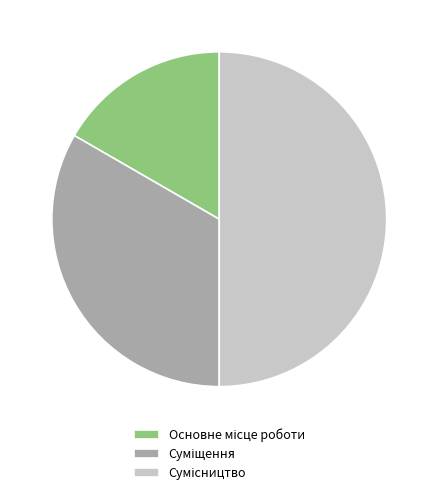

How many segments does this pie chart have?

3